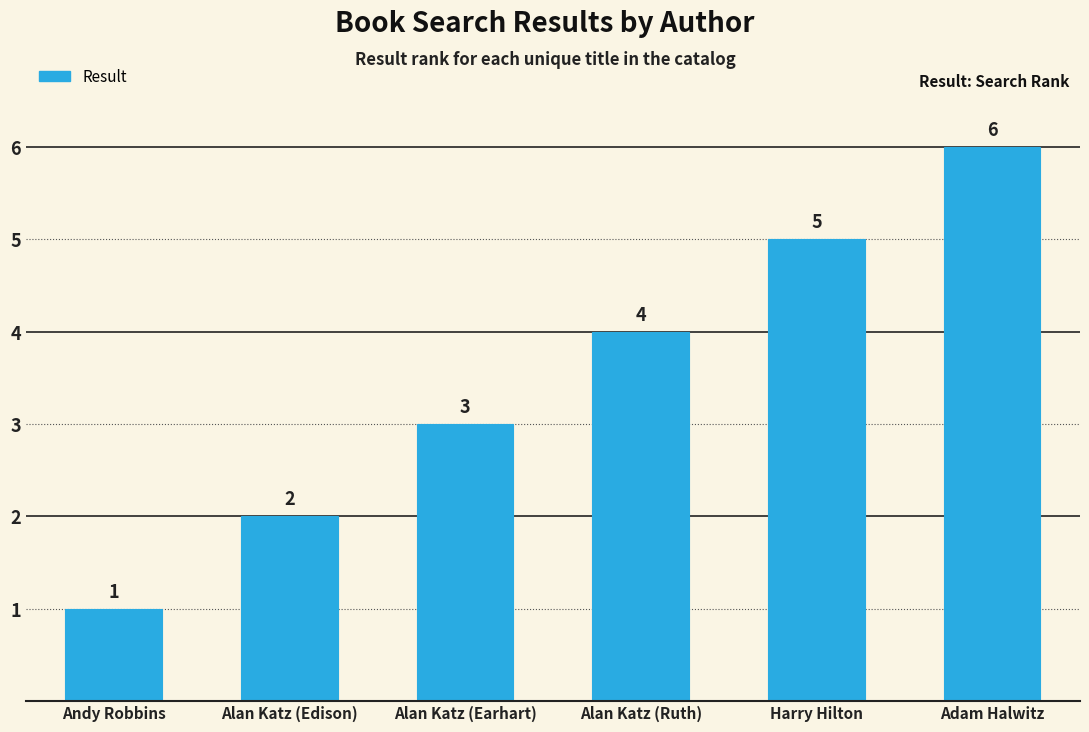

List the labels in order of value, largest first.

Adam Halwitz, Harry Hilton, Alan Katz (Ruth), Alan Katz (Earhart), Alan Katz (Edison), Andy Robbins